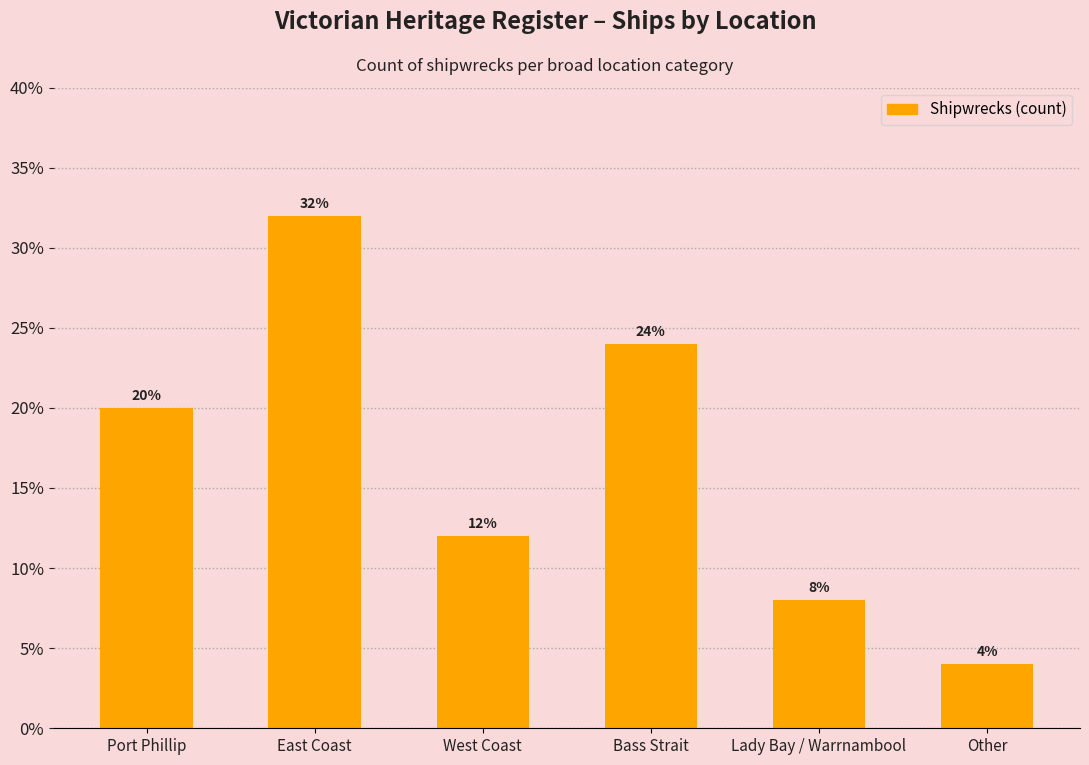

List the labels in order of value, smallest first.

Other, Lady Bay / Warrnambool, West Coast, Port Phillip, Bass Strait, East Coast